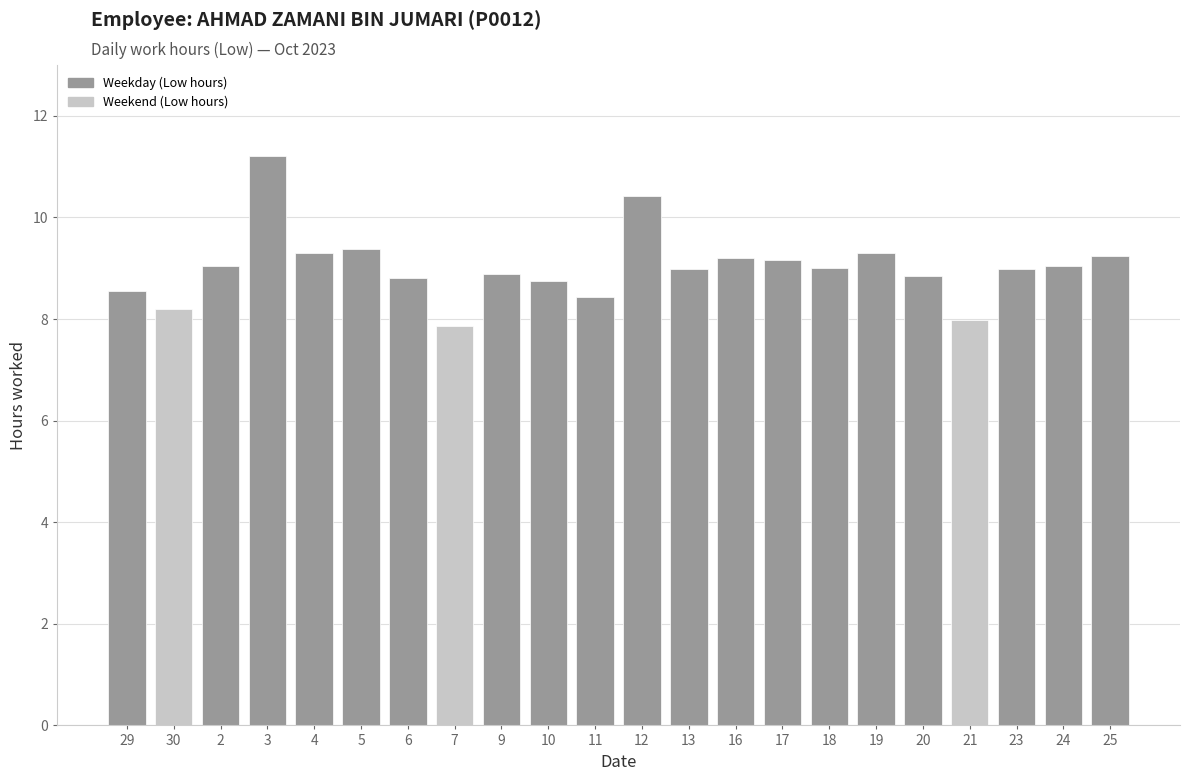

What is the average value?

9.0